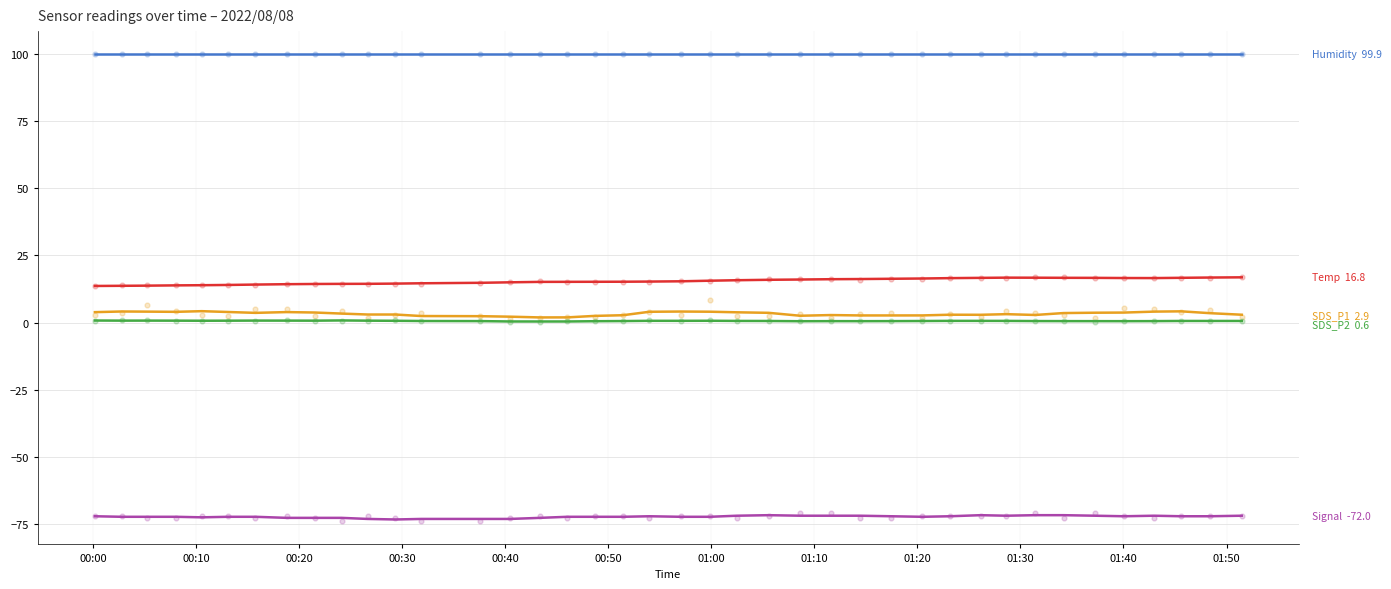

At how many categories does at least one series exceed 58?

40